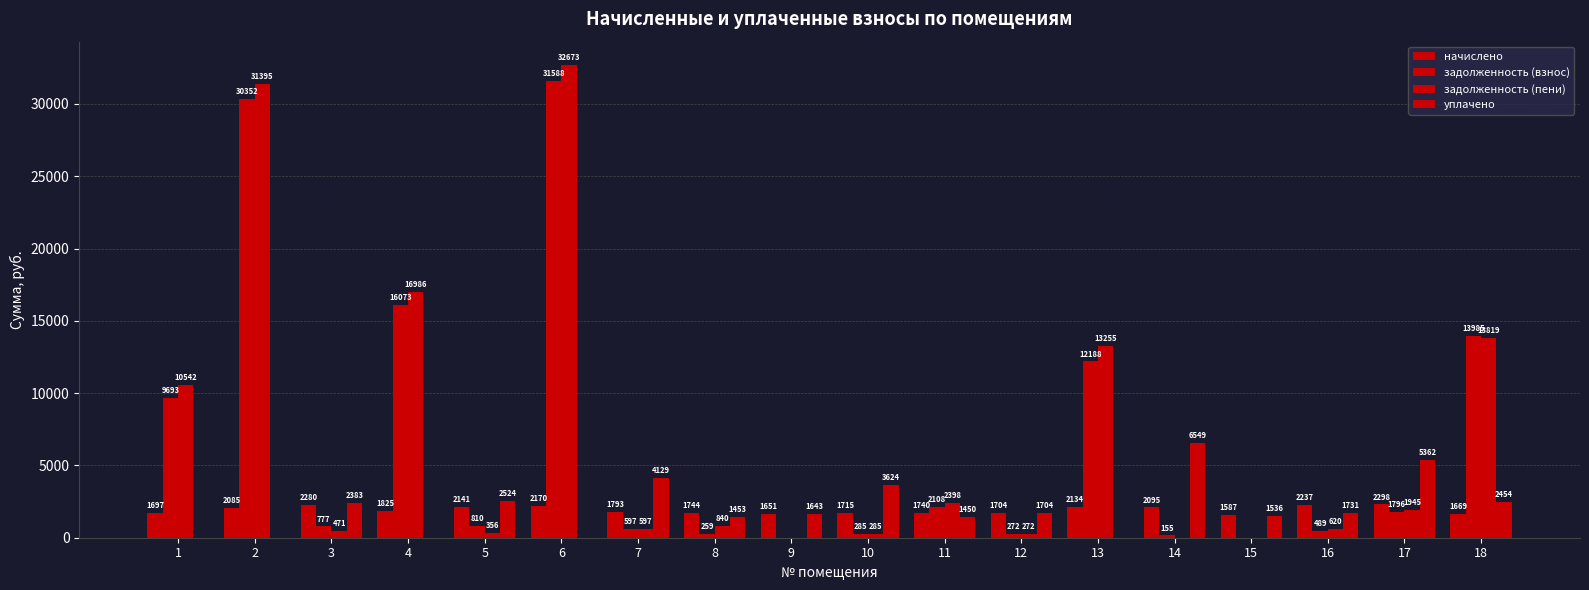

Reading right to left, extract all data points from this chart.

начислено: 18=1669.4	17=2298.1	16=2237.8	15=1587.7	14=2095.7	13=2134.7	12=1705.0	11=1740.5	10=1715.6	9=1651.7	8=1744.0	7=1793.8	6=2170.3	5=2141.9	4=1825.7	3=2280.4	2=2085.0	1=1697.9
задолженность (взнос): 18=13985.0	17=1796.8	16=489.1	15=0.0	14=155.5	13=12188.5	12=272.6	11=2108.4	10=285.9	9=0.0	8=259.1	7=597.9	6=31588.7	5=810.9	4=16073.8	3=777.9	2=30352.7	1=9693.3
задолженность (пени): 18=13819.7	17=1945.8	16=620.4	15=0.0	14=0.0	13=13255.9	12=272.6	11=2398.5	10=285.9	9=0.0	8=840.4	7=597.9	6=32673.8	5=357.0	4=16986.7	3=471.5	2=31395.2	1=10542.3
уплачено: 18=2454.2	17=5362.6	16=1731.9	15=1536.0	14=6550.0	13=0.0	12=1705.0	11=1450.4	10=3624.1	9=1643.2	8=1453.3	7=4129.1	6=0.0	5=2524.9	4=0.0	3=2383.6	2=0.0	1=0.0